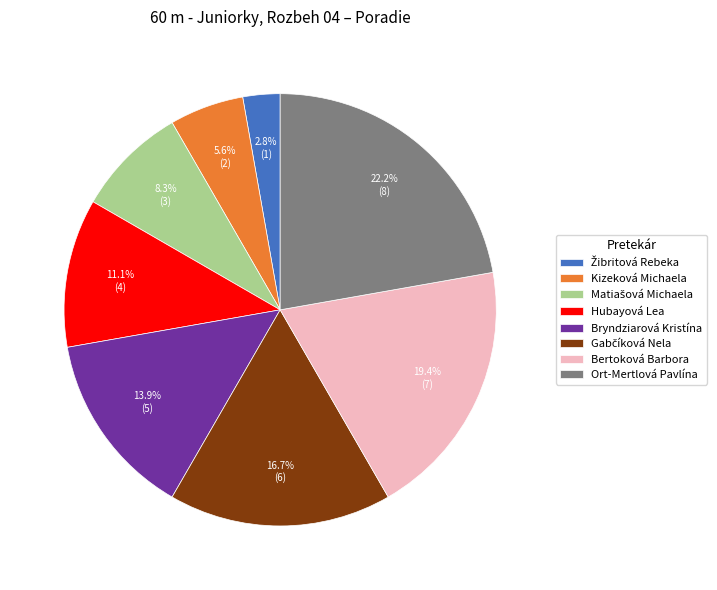

What percentage do Hubayová Lea and Ort-Mertlová Pavlína together represent?

33.3%